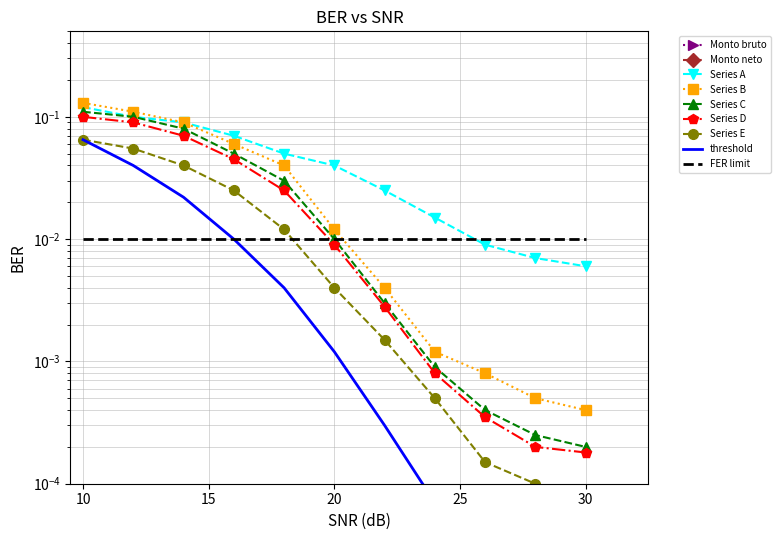

True or false: Series B has a value of 0.0 at 28.

False